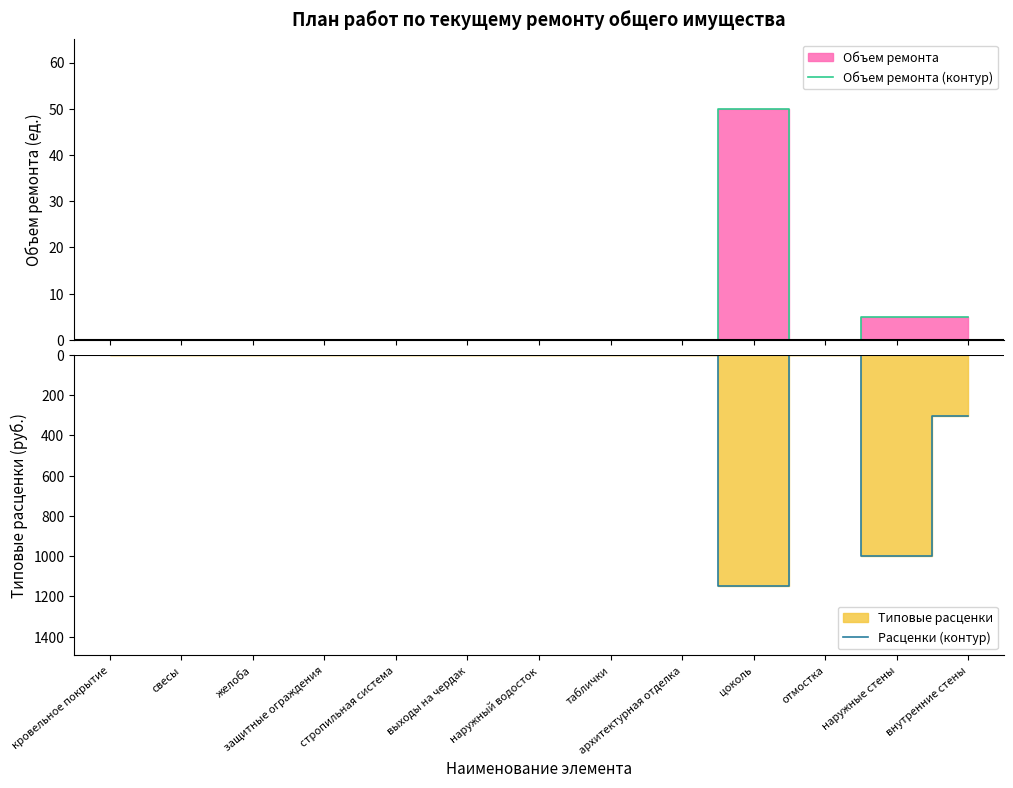

What is the greatest value displayed?

50.0